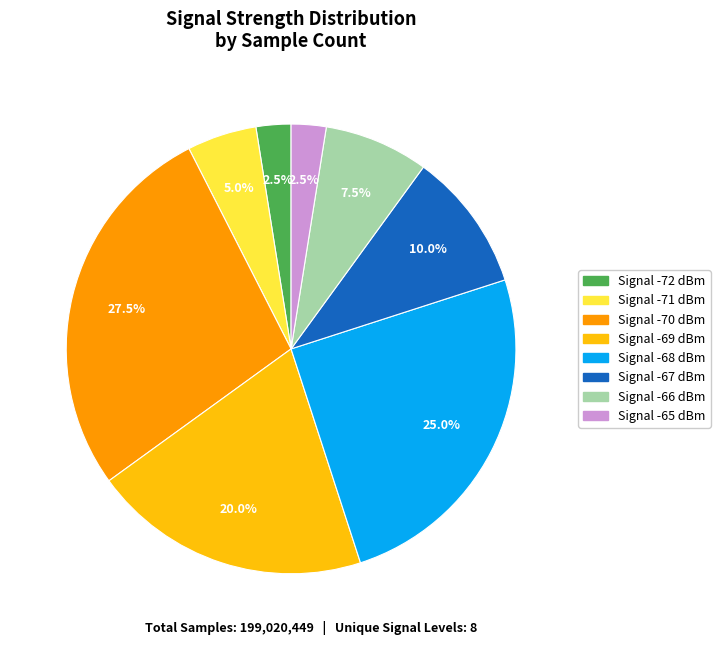

Is there any slice that represents more than half of the pie?

No